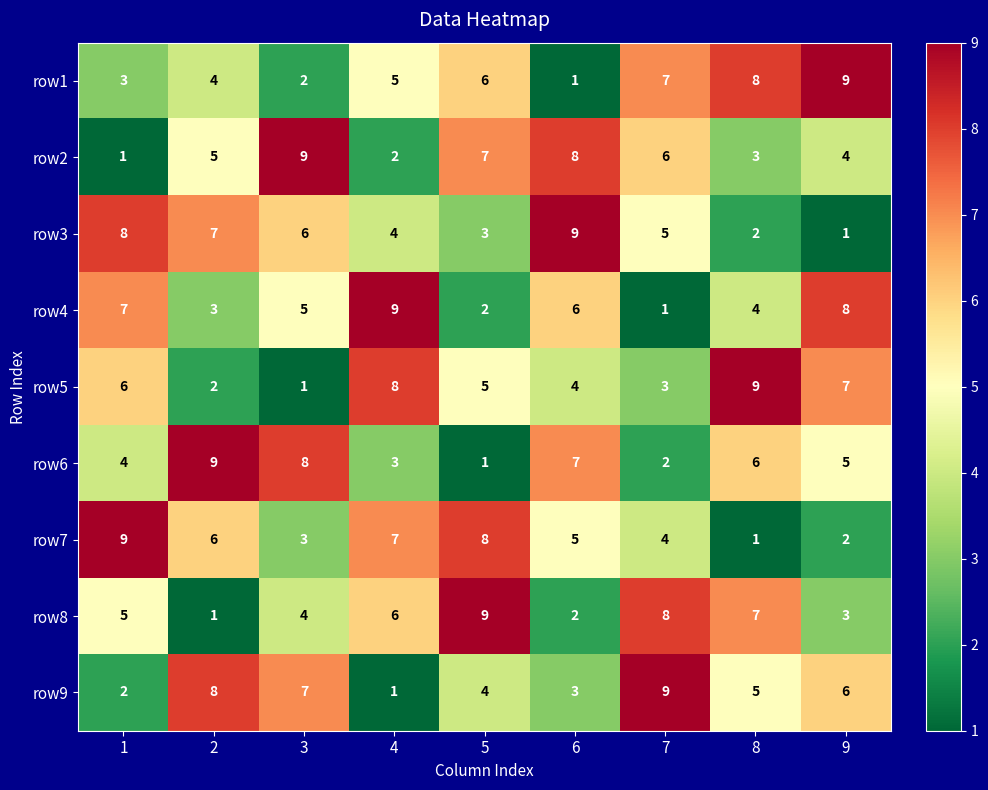

What value does the row1 series have at 4?

5